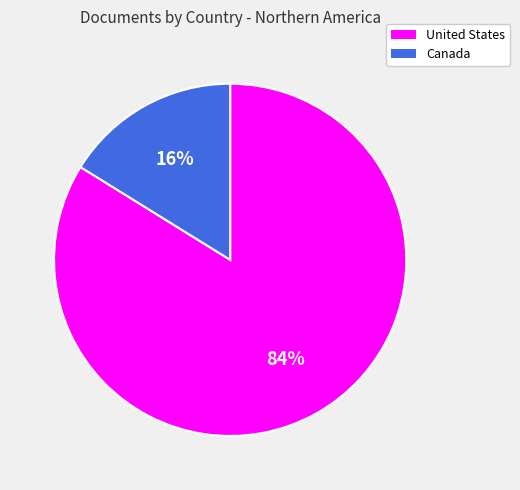

Combined, do United States and Canada account for over 50%?

Yes